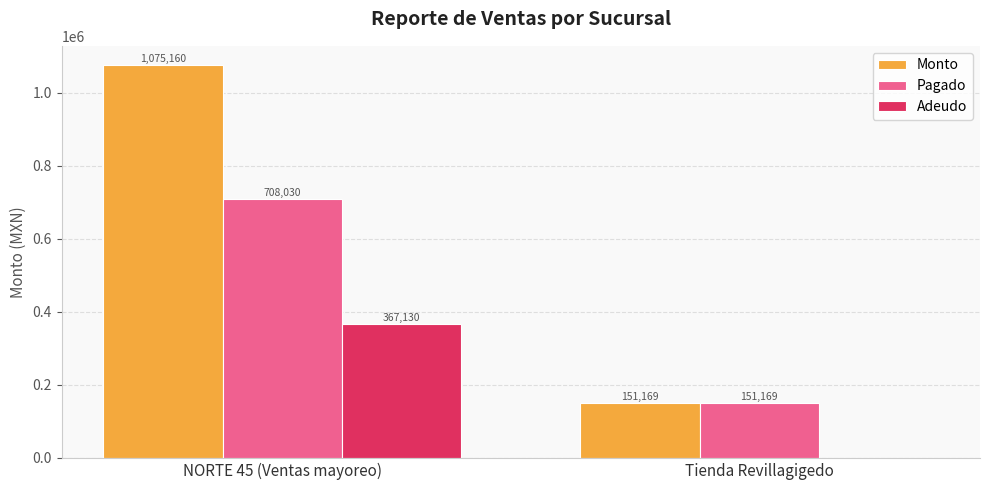

What is the difference between the Pagado values at Tienda Revillagigedo and NORTE 45 (Ventas mayoreo)?

556861.0